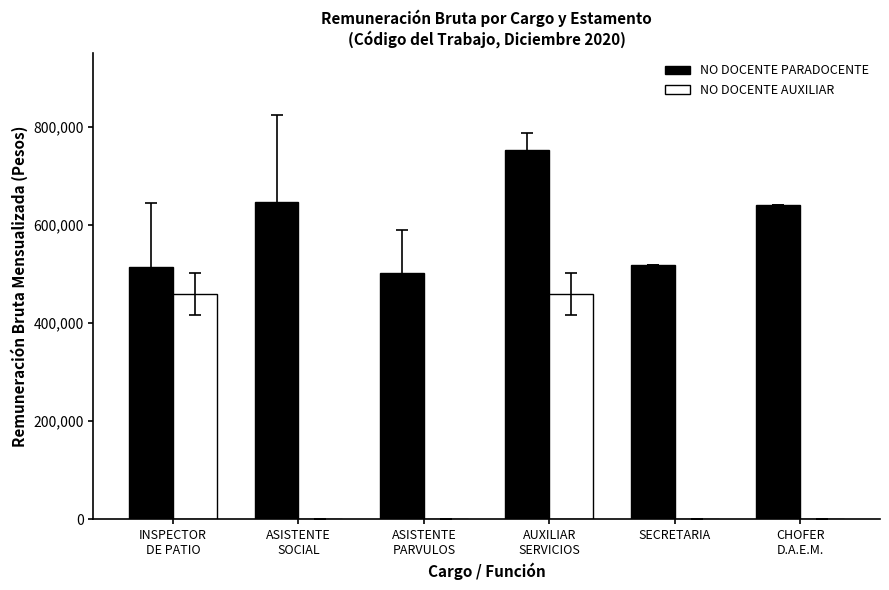

What is the sum of all NO DOCENTE PARADOCENTE values?

3575731.4